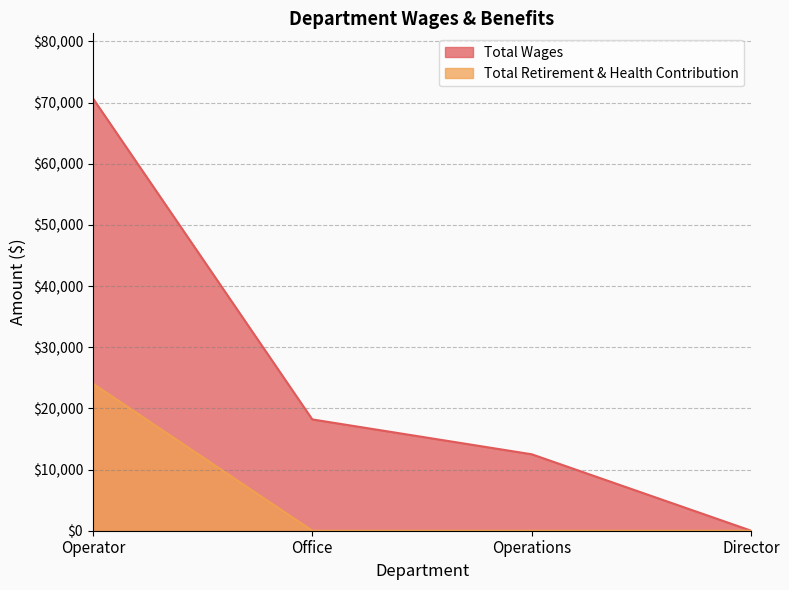

Reading right to left, what are all the values shown in this chart?

Total Wages: Director=0	Operations=12500	Office=18200	Operator=70720
Total Retirement & Health Contribution: Director=0	Operations=0	Office=0	Operator=24051